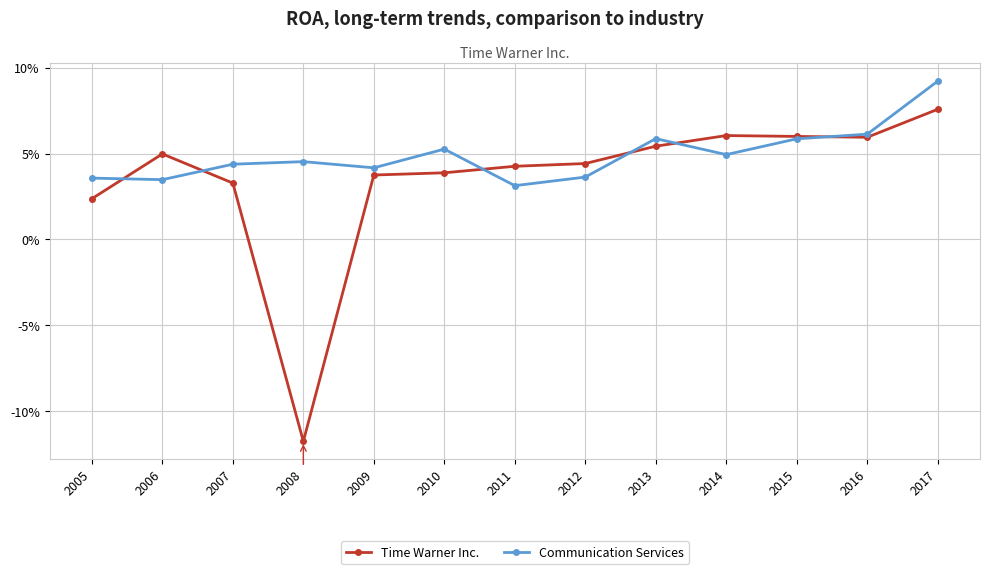

Reading right to left, extract all data points from this chart.

Time Warner Inc.: 0.1	0.1	0.1	0.1	0.1	0.0	0.0	0.0	0.0	-0.1	0.0	0.0	0.0
Communication Services: 0.1	0.1	0.1	0.0	0.1	0.0	0.0	0.1	0.0	0.0	0.0	0.0	0.0